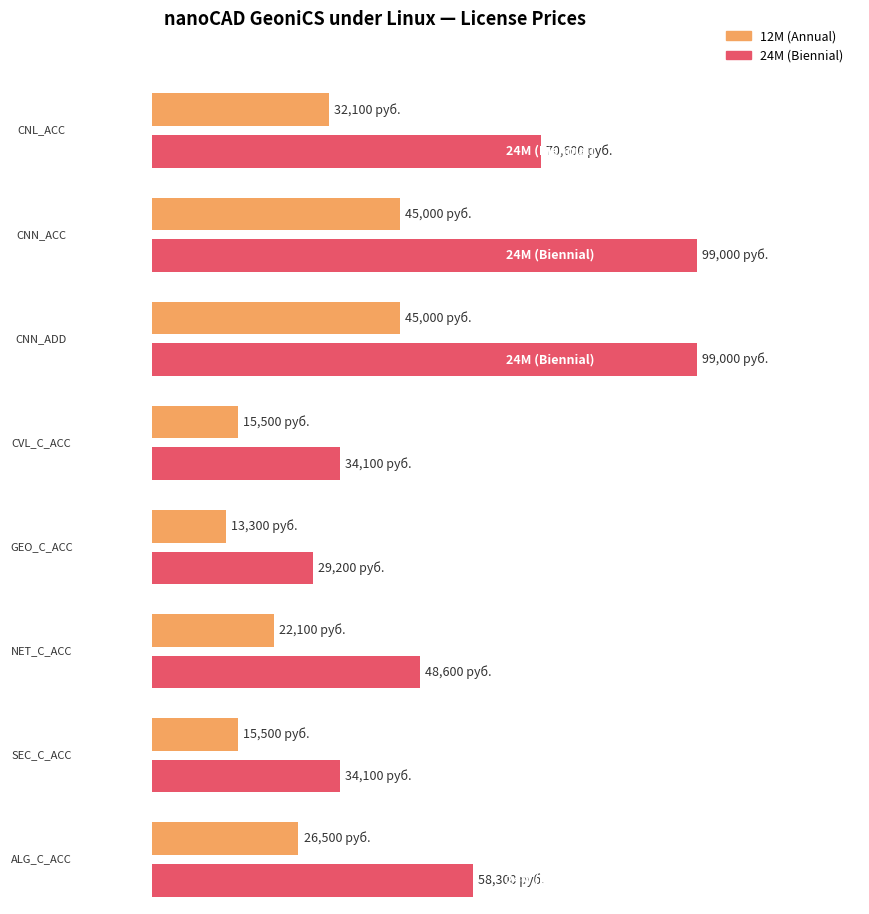

Is the value of 24M (Biennial) at CNN_ACC greater than the value of 12M (Annual) at SEC_C_ACC?

Yes